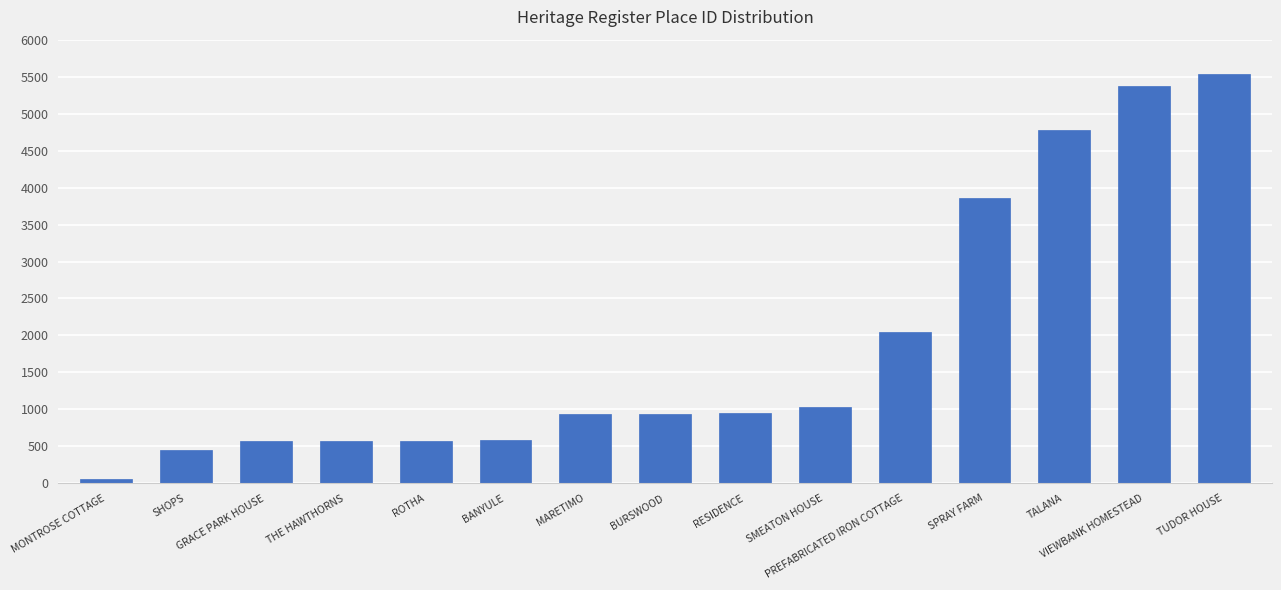

What is the difference between the maximum and second lowest values?

5089